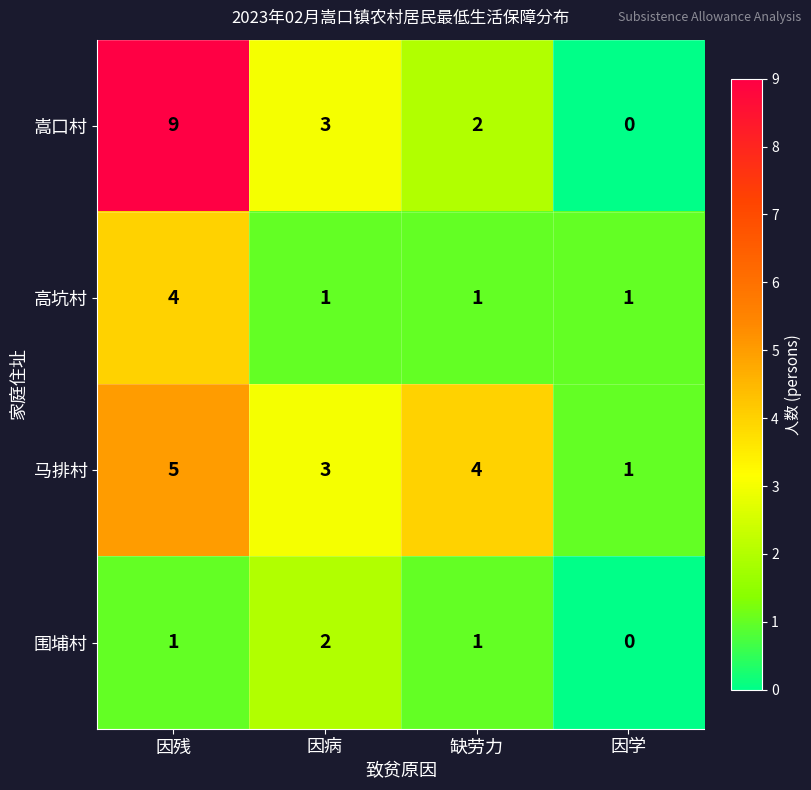

Count the number of data series in this chart.

4